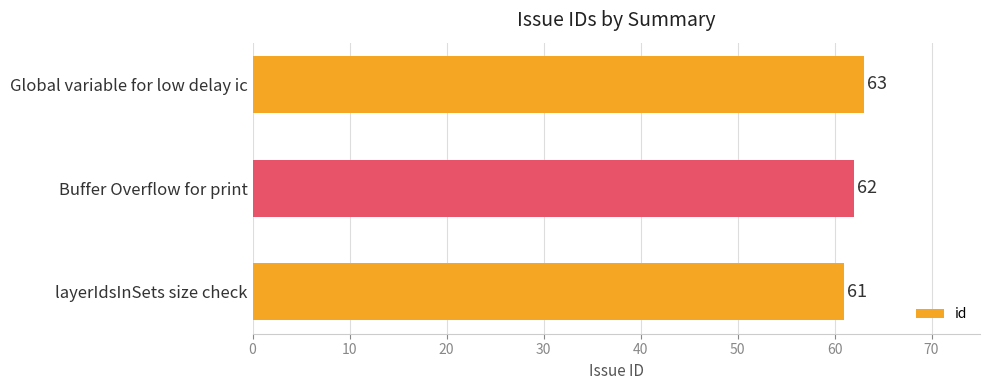

Rank the categories by value from lowest to highest.

layerIdsInSets size check, Buffer Overflow for print, Global variable for low delay ic